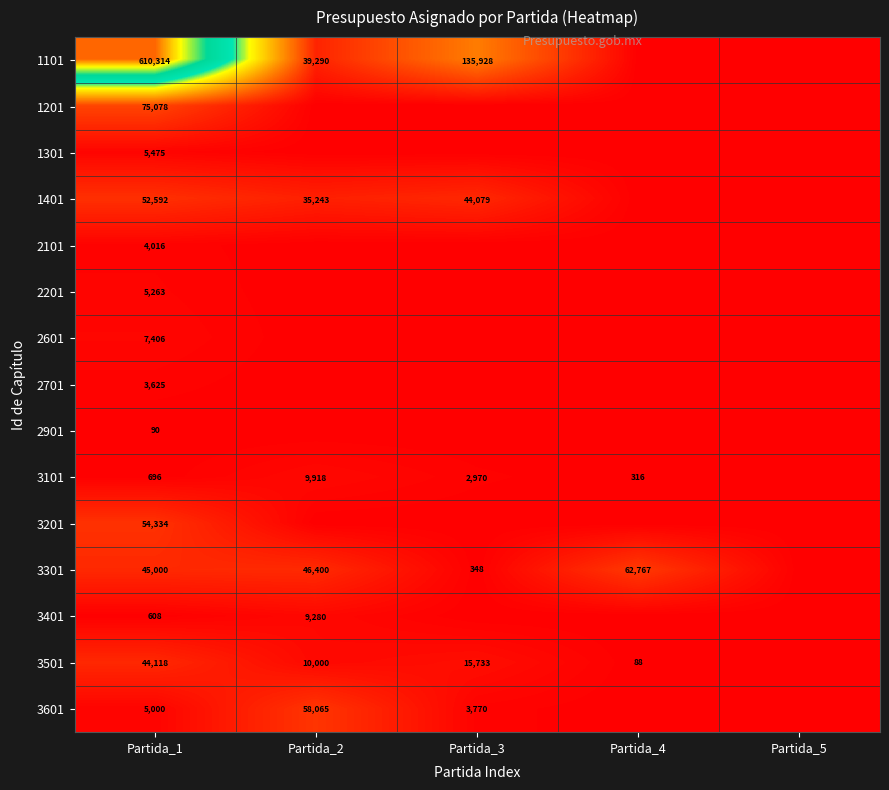

The value of 2601 at Partida_1 is 7406. True or false?

True